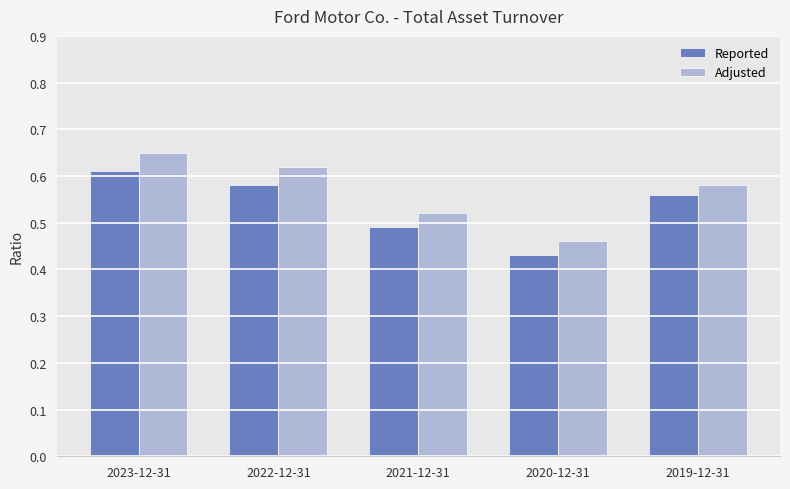

Is the value of Reported at 2023-12-31 greater than the value of Adjusted at 2020-12-31?

Yes